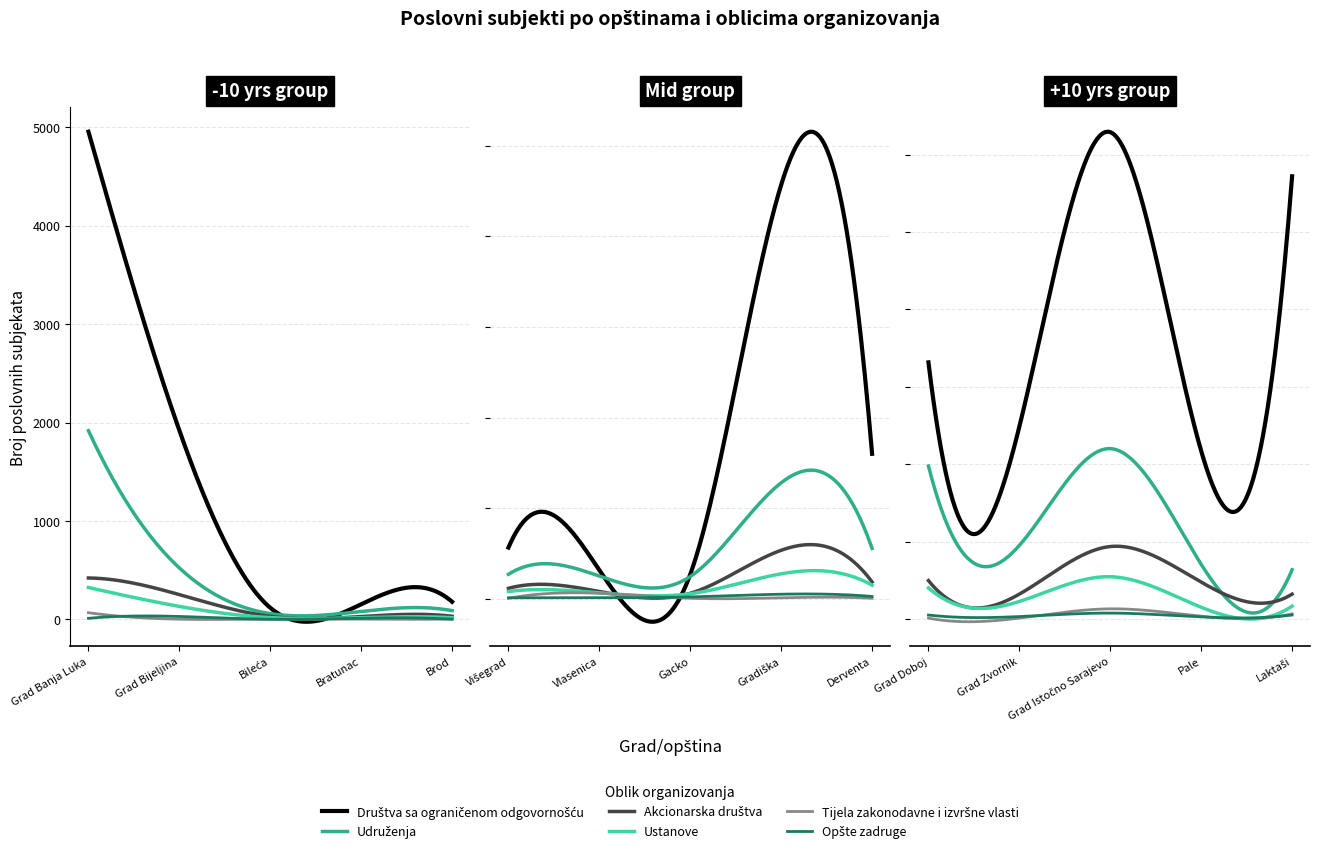

What is the value of the Udruženja point at the 4th from the left?

80